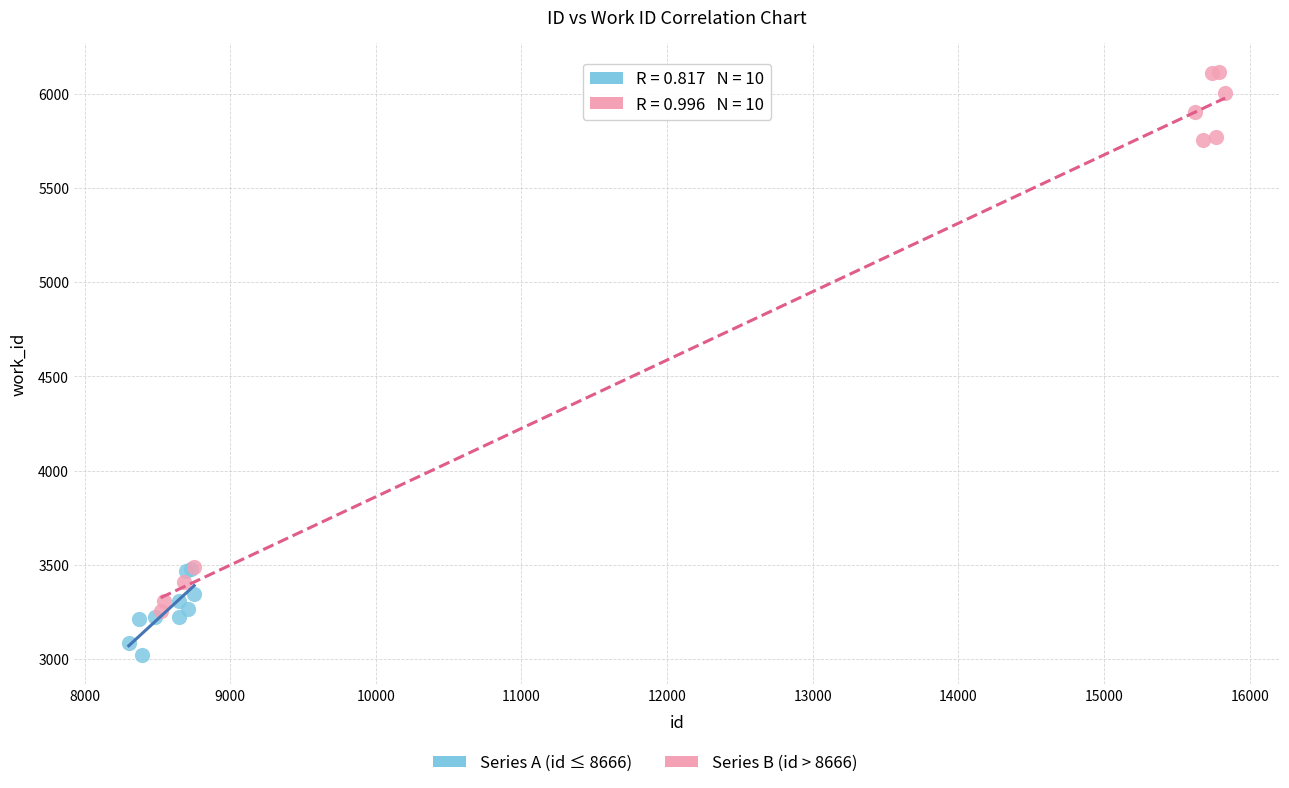

Which series has the widest spread of Y values?

Series B (id > 8666)